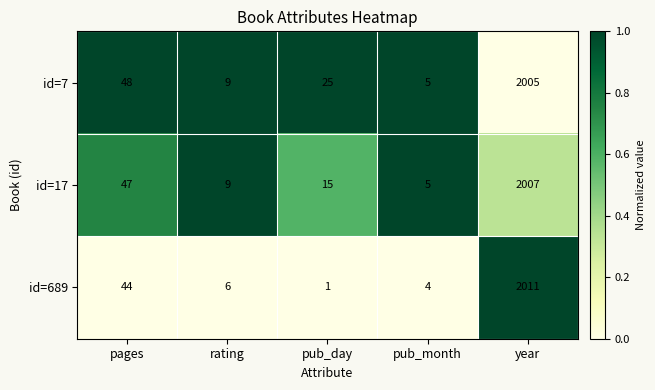

How many data points does each series have?

5